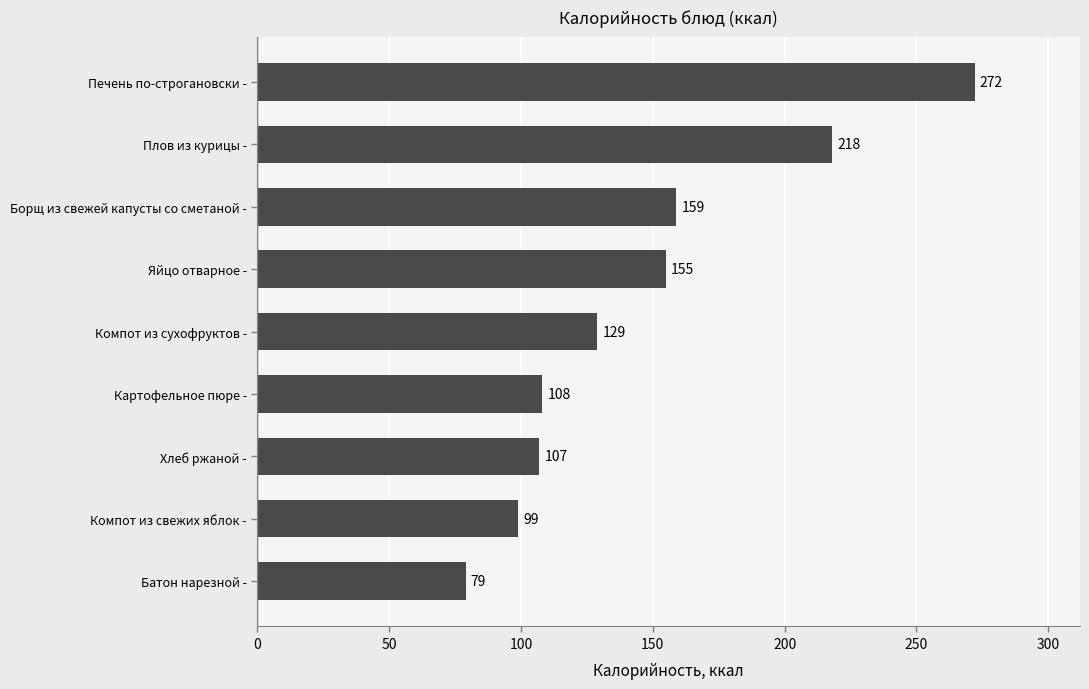

What is the ratio of the value at Борщ из свежей капусты со сметаной - to the value at Картофельное пюре -?

1.5